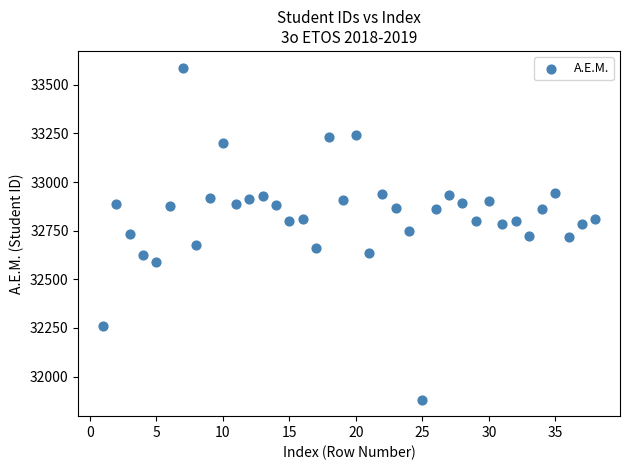

What is the range of X values (max minus min)?

37